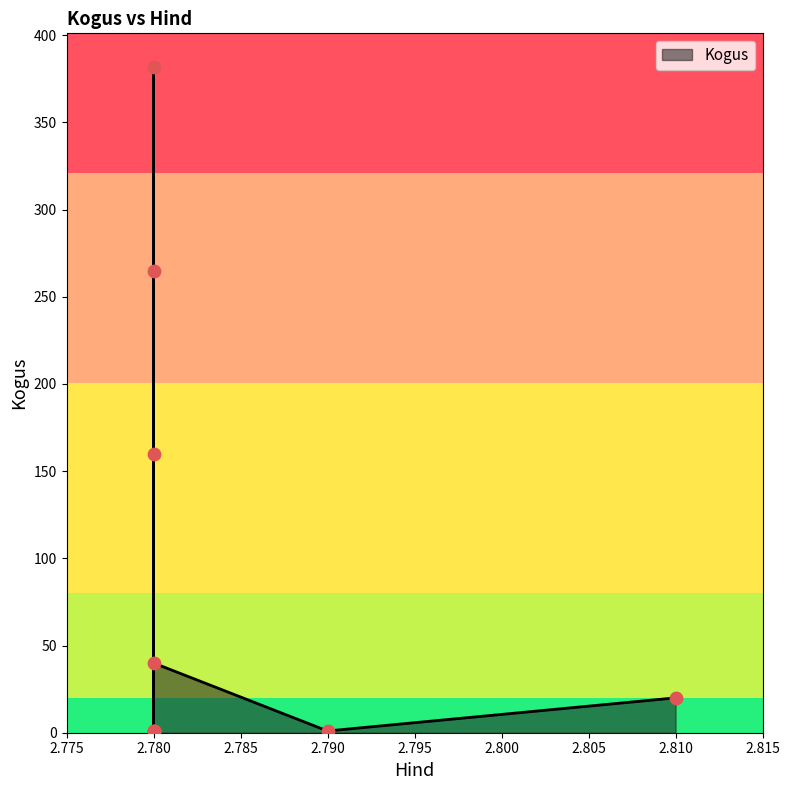

Which has a higher value, 2.81 or 2.78?

2.78